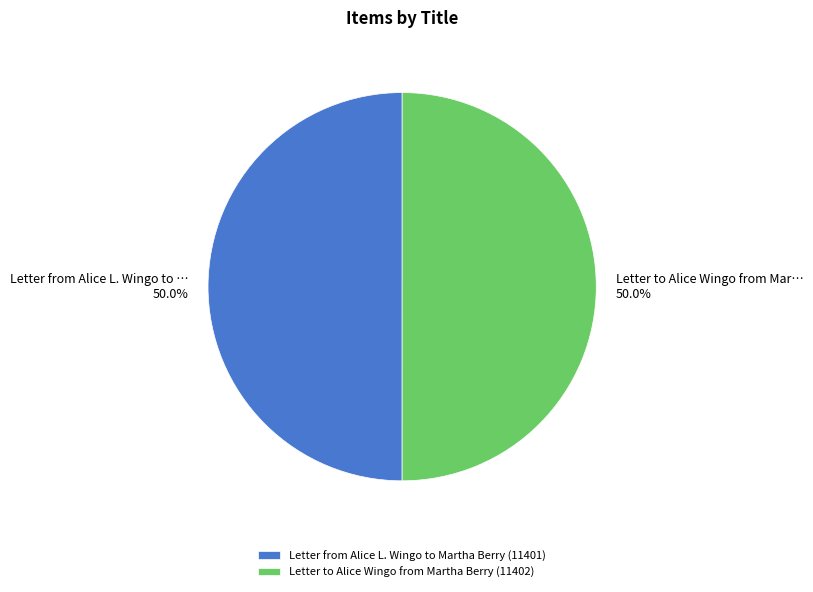

How much of the chart is everything except Letter from Alice L. Wingo to Martha Berry?

50.0%